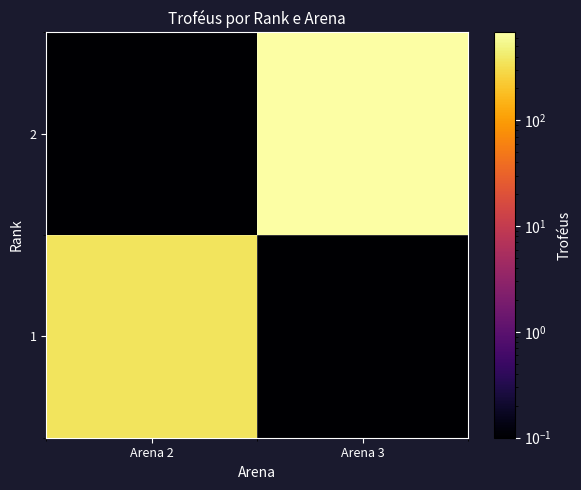

Which series has the widest spread of values?

2